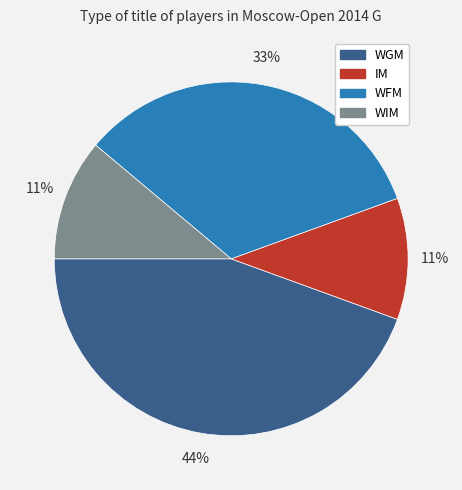

The WIM slice represents 20% of the pie. True or false?

False